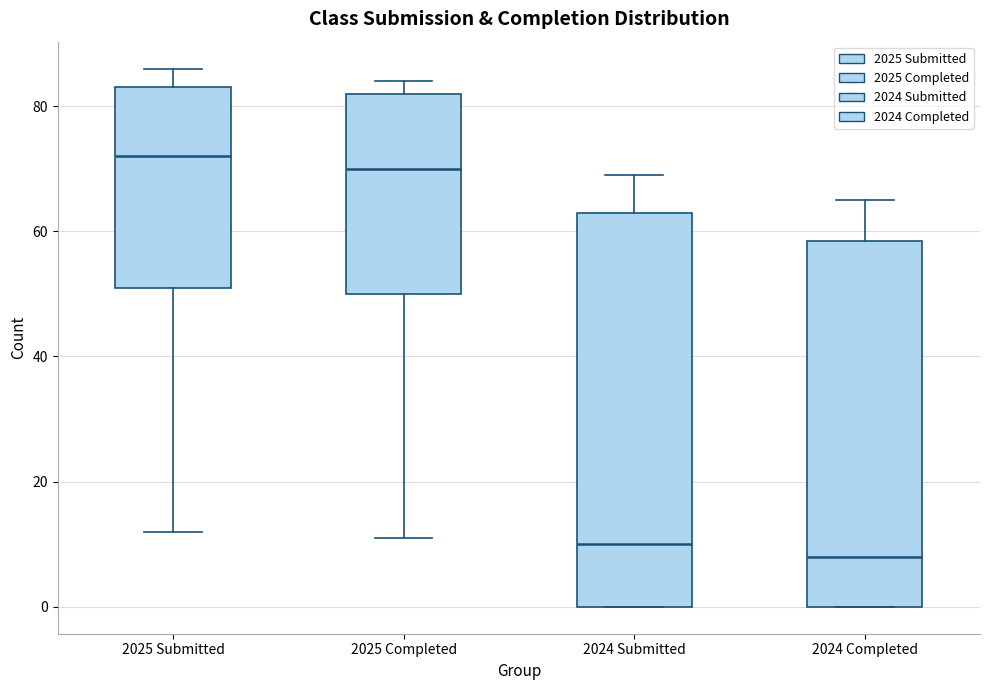

Reading left to right, transcribe this box plot: for each box, give where its median line is, the range the box spans, and where its two whiskers end, as read against the y-axis. The values are not printed on the chart, so give them approximately, as read against the axis.

2025 Submitted: median 72, box 52 to 84, whiskers 12 to 86
2025 Completed: median 70, box 50 to 82, whiskers 12 to 84
2024 Submitted: median 10, box 0 to 64, whiskers 0 to 70
2024 Completed: median 8, box 0 to 58, whiskers 0 to 66